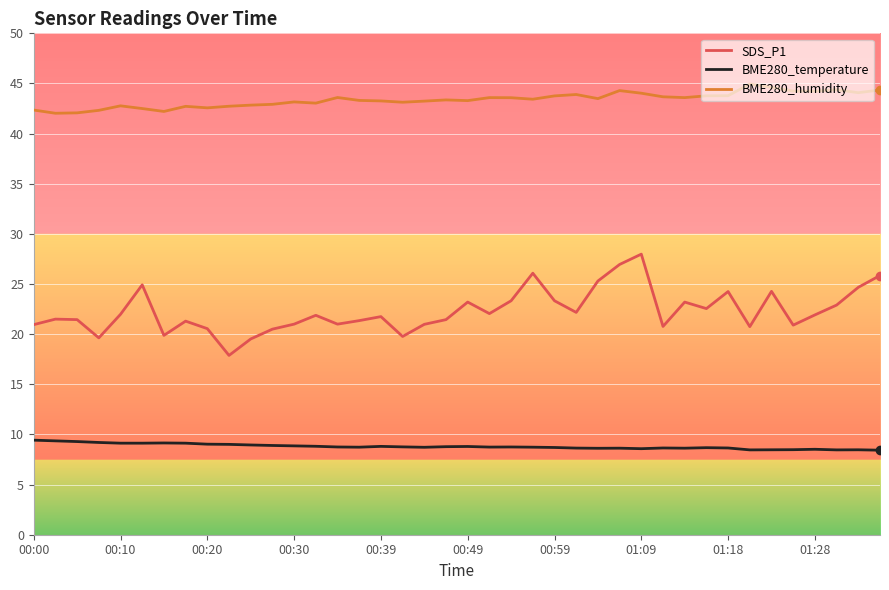

What are all the series names shown in the legend?

SDS_P1, BME280_temperature, BME280_humidity